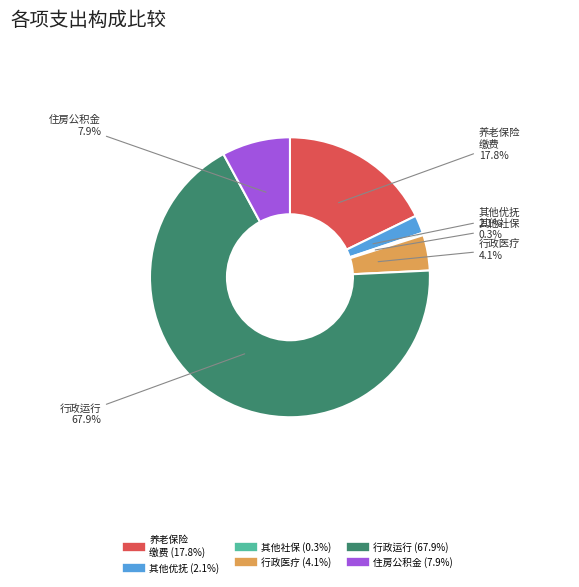

Is there any slice that represents more than half of the pie?

Yes